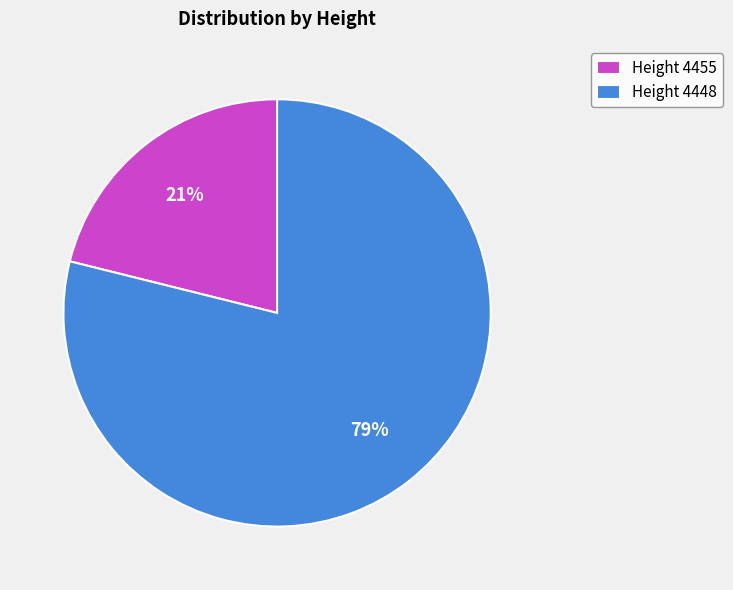

True or false: Height 4455 accounts for 21% of the total.

True